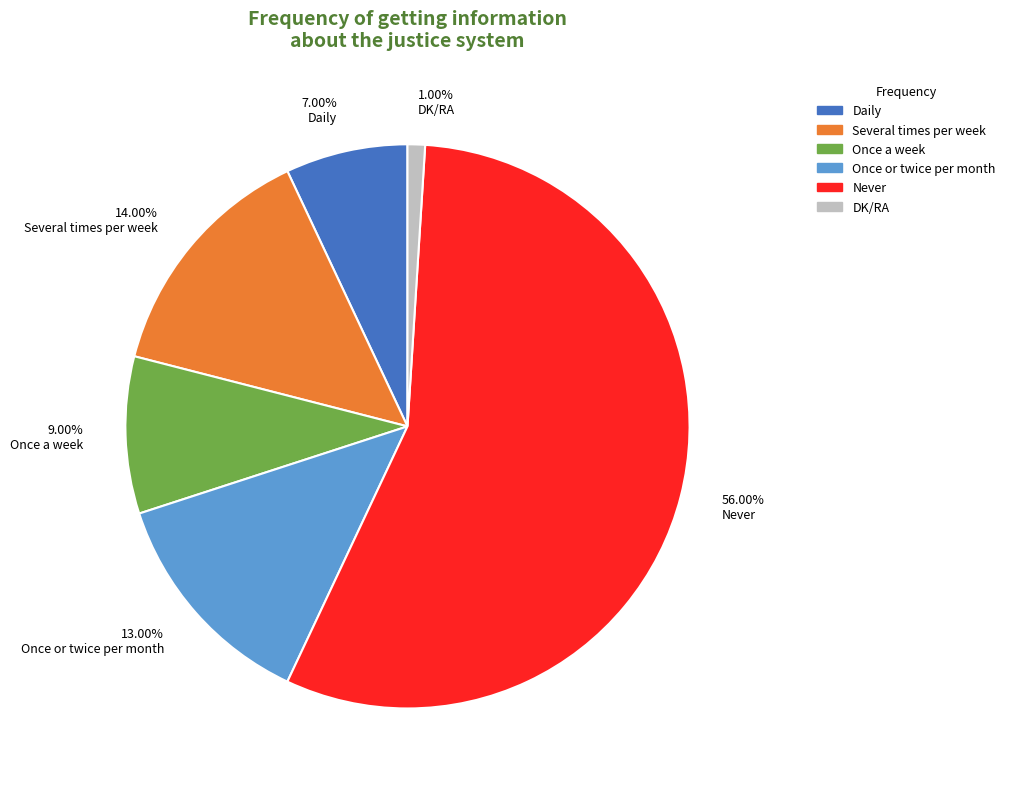

Is there a majority slice in this chart?

Yes